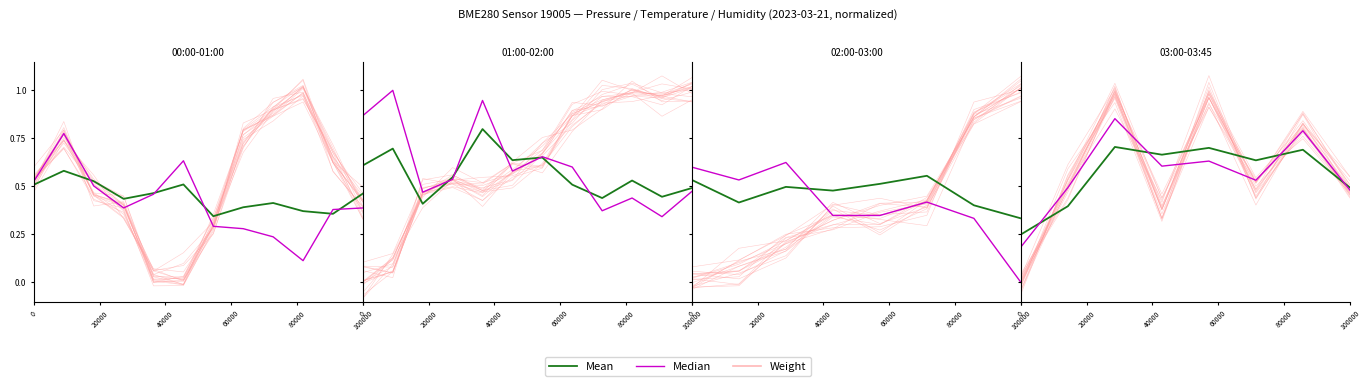

Does the chart have visible grid lines?

No